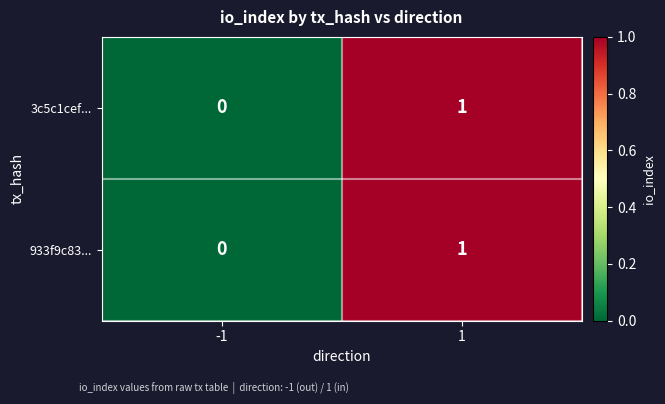

List the labels in order of 933f9c83... value, largest first.

1, -1